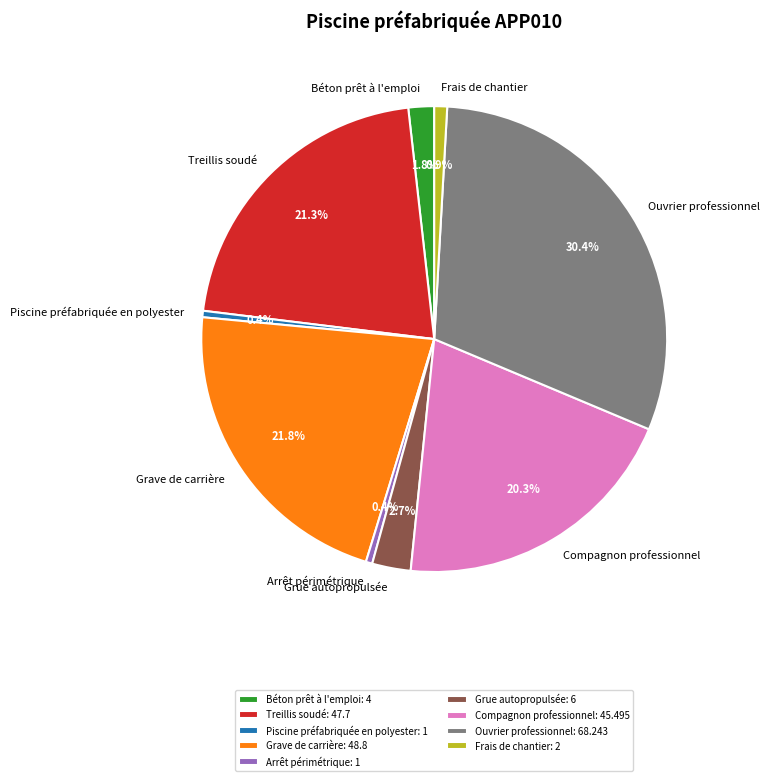

Between Grave de carrière and Arrêt périmétrique, which is larger?

Grave de carrière